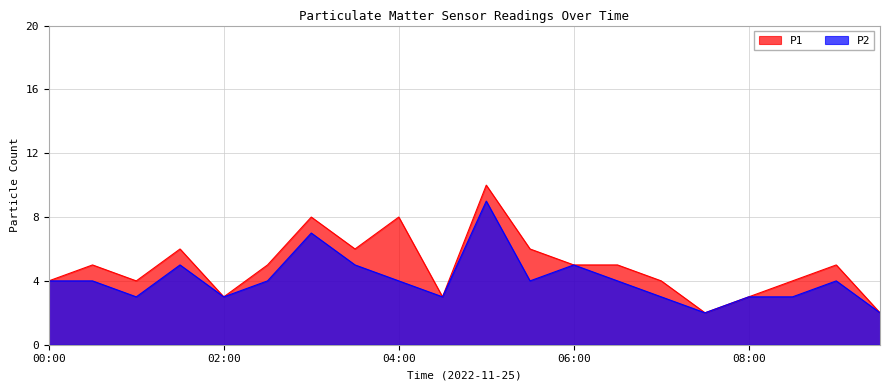

Is it true that P2 equals 4 at 05:30?

True